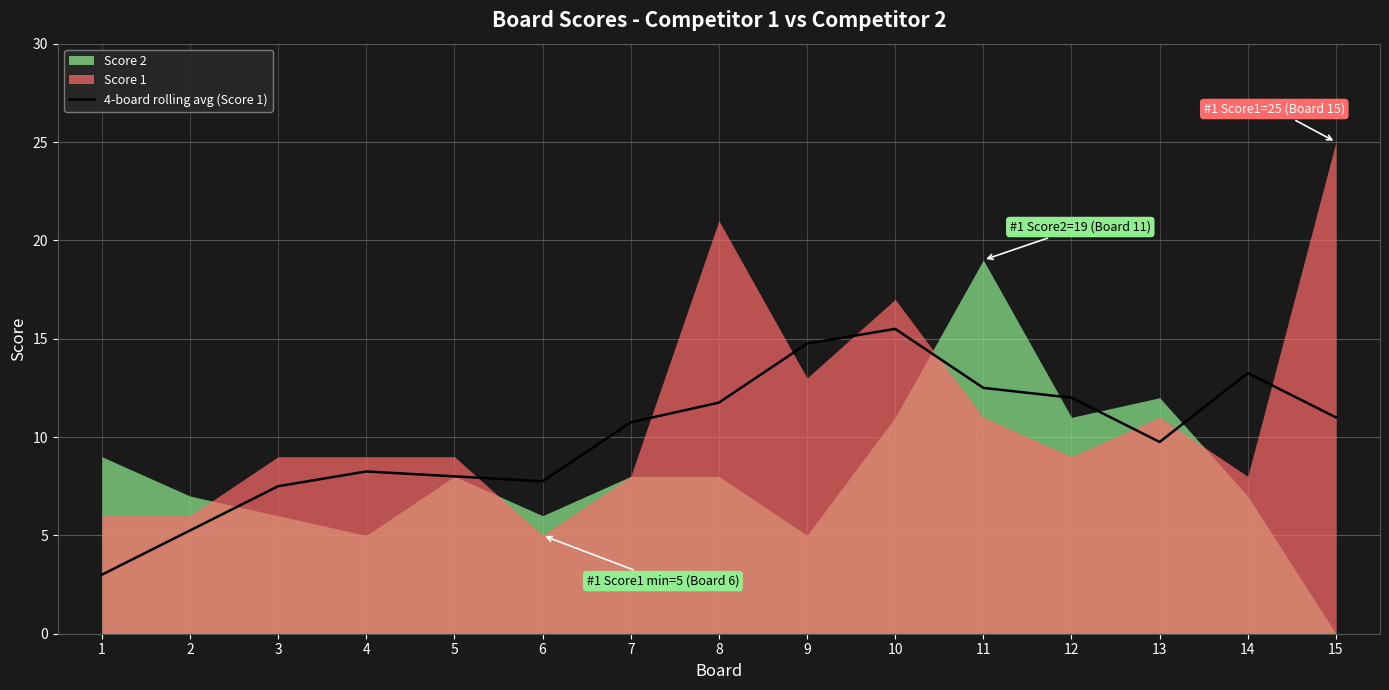

What is the average value?

10.1